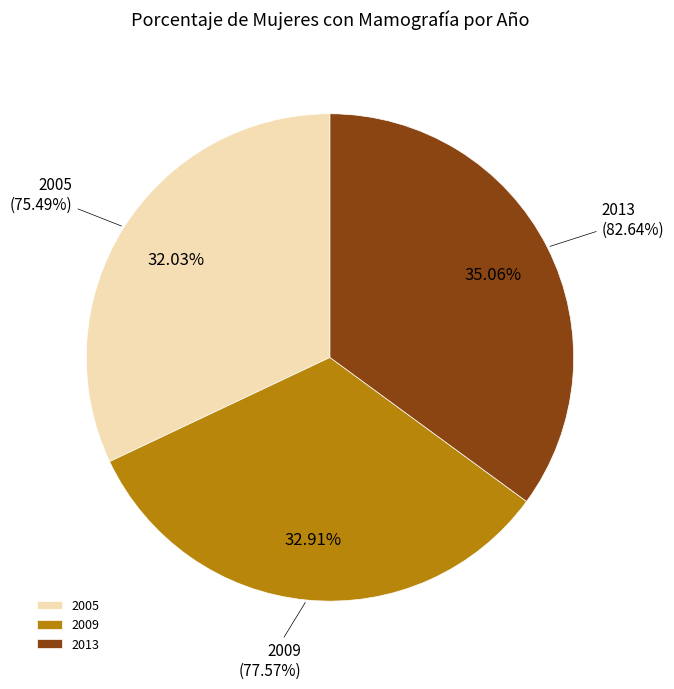

To the nearest percent, what is the combined percentage of 2013 and 2005?

67%